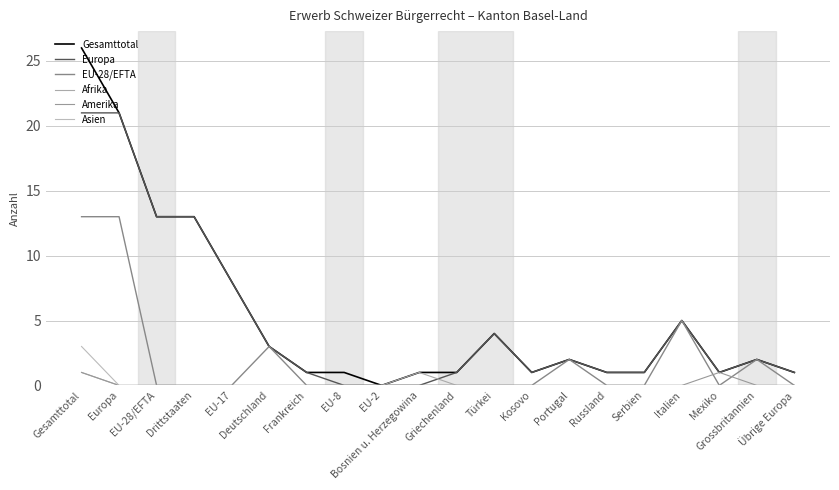

At Russland, list the series in order from largest to smallest.

Gesamttotal, Europa, EU-28/EFTA, Afrika, Amerika, Asien